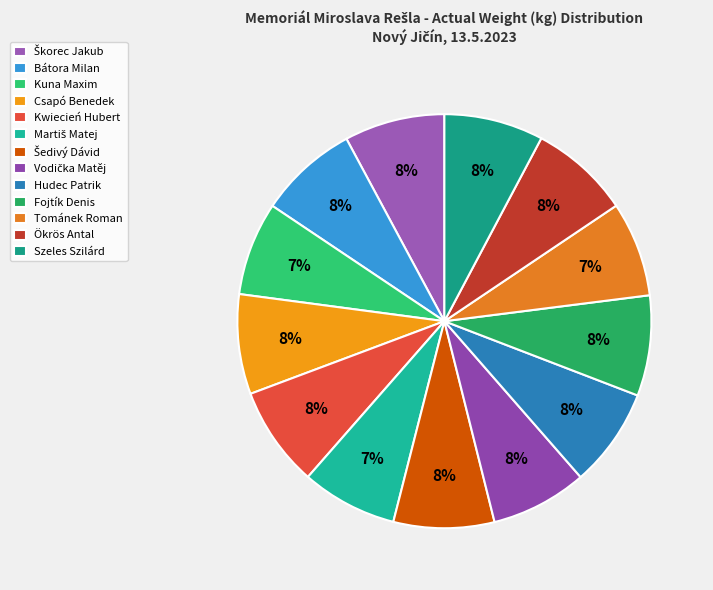

To the nearest percent, what percentage of the pie is Šedivý Dávid?

8%